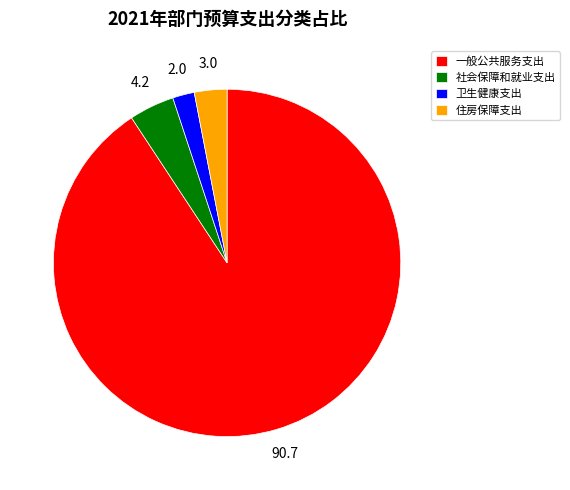

Combined, do 一般公共服务支出 and 卫生健康支出 account for over 50%?

Yes